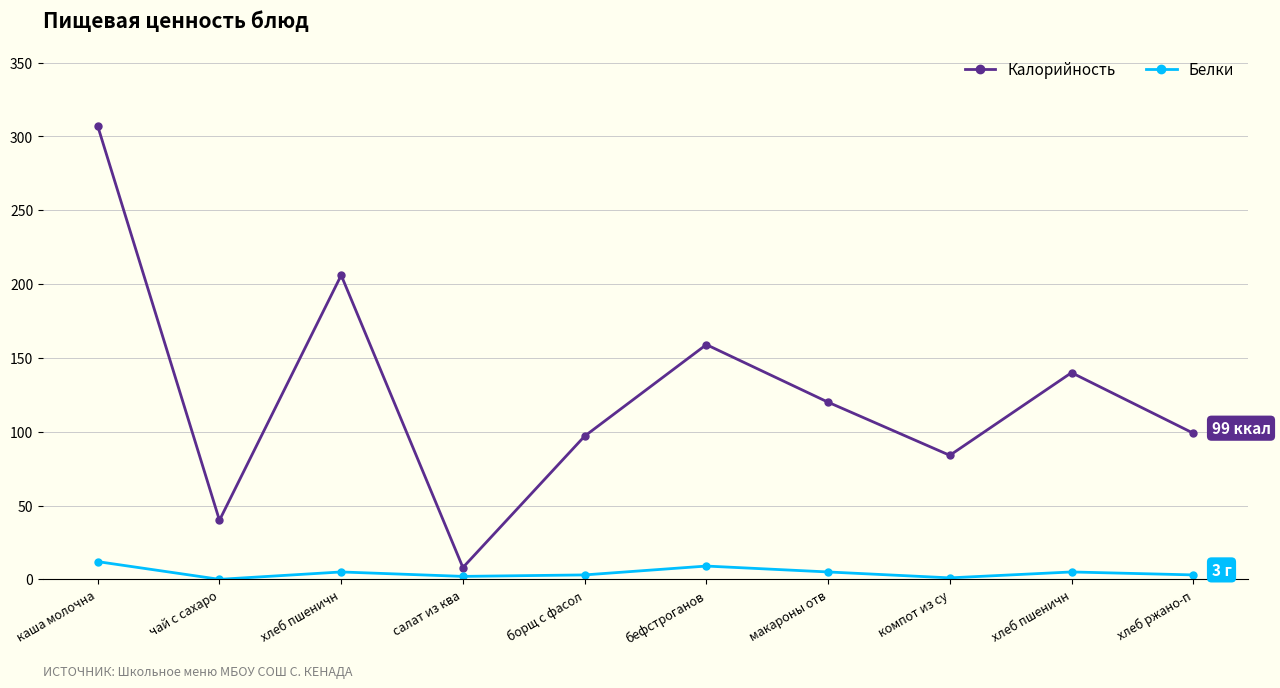

Which has a higher value, бефстроганов or макароны отв?

бефстроганов